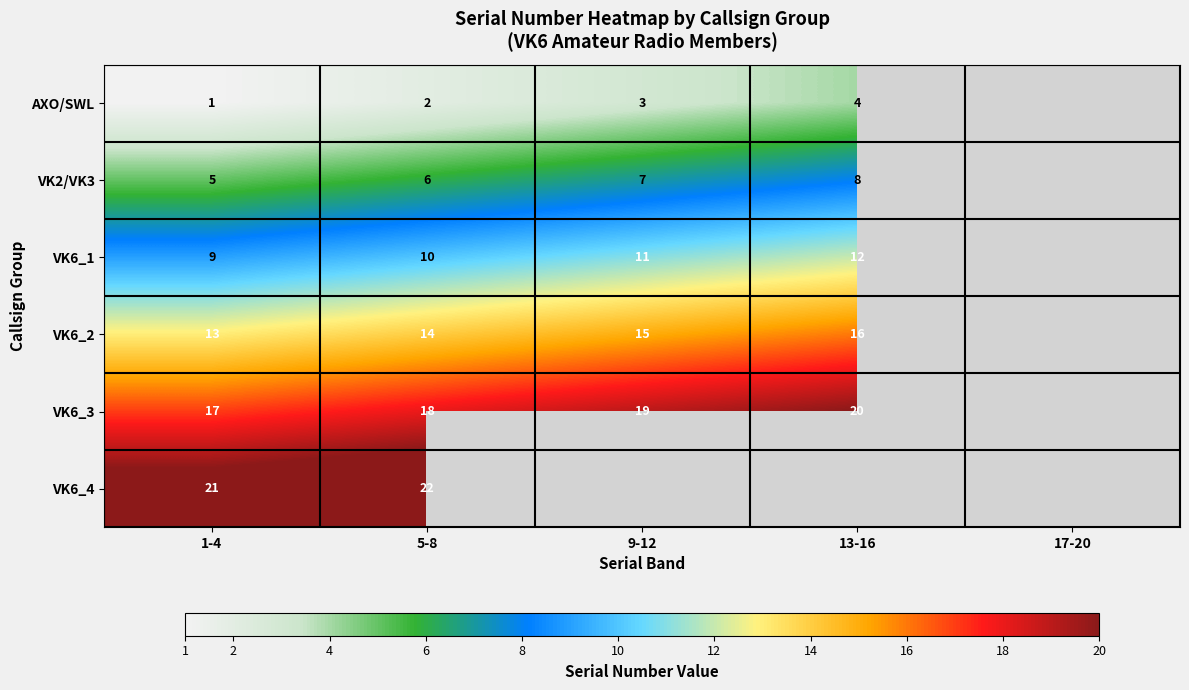

What is the difference between the VK6_1 values at 1-4 and 13-16?

3